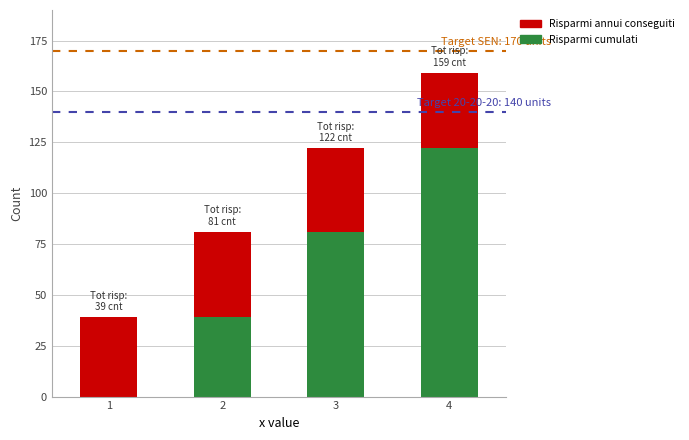

What is the maximum value shown in the chart?

159